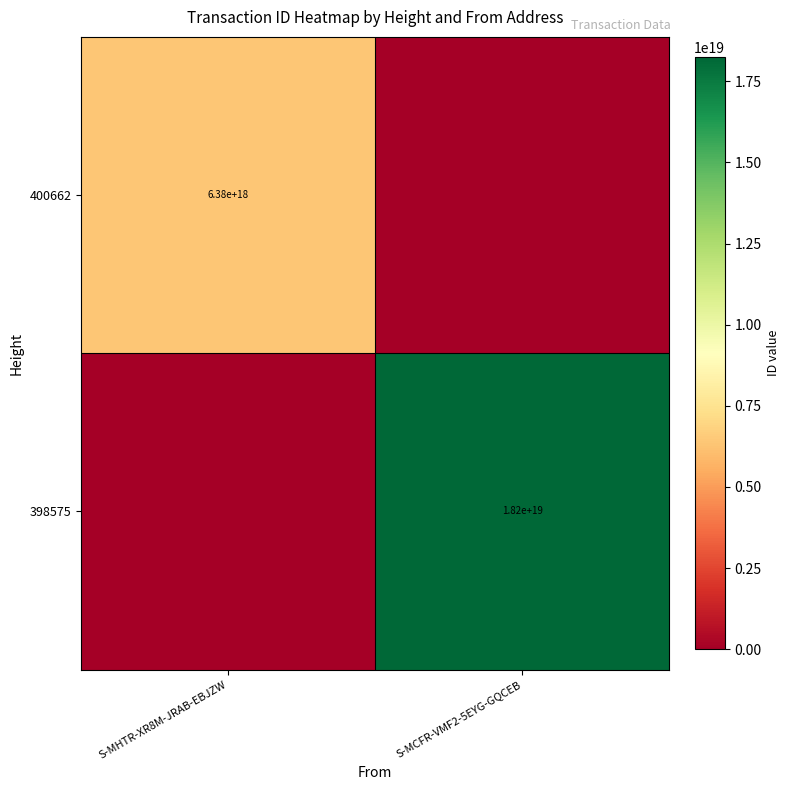

Is the value of 398575 at S-MCFR-VMF2-5EYG-GQCEB greater than the value of 400662 at S-MHTR-XR8M-JRAB-EBJZW?

Yes